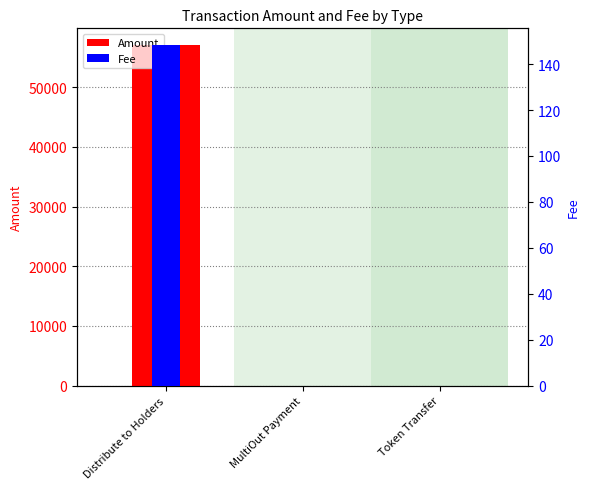

What is the average value of the Amount series?

19003.3